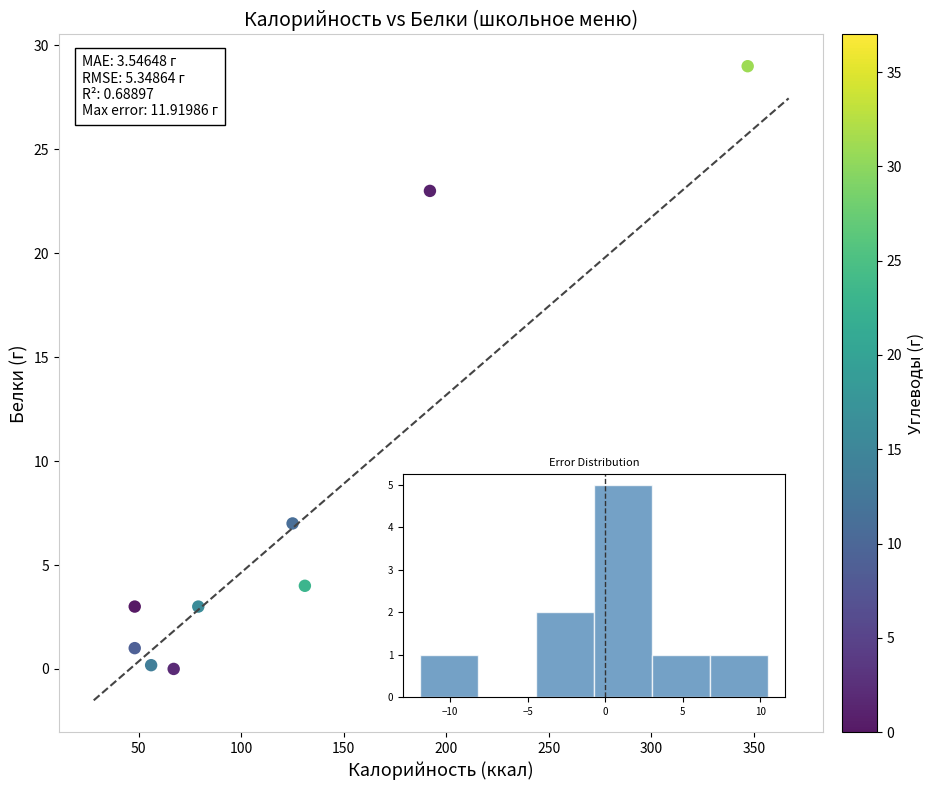

What Y value in the scatter plot is closest to 14?

7.0